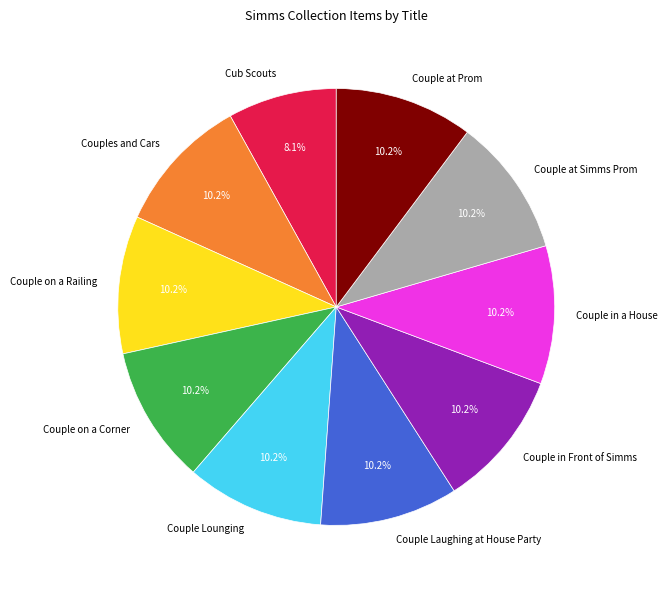

The Couple Lounging slice represents 10% of the pie. True or false?

True